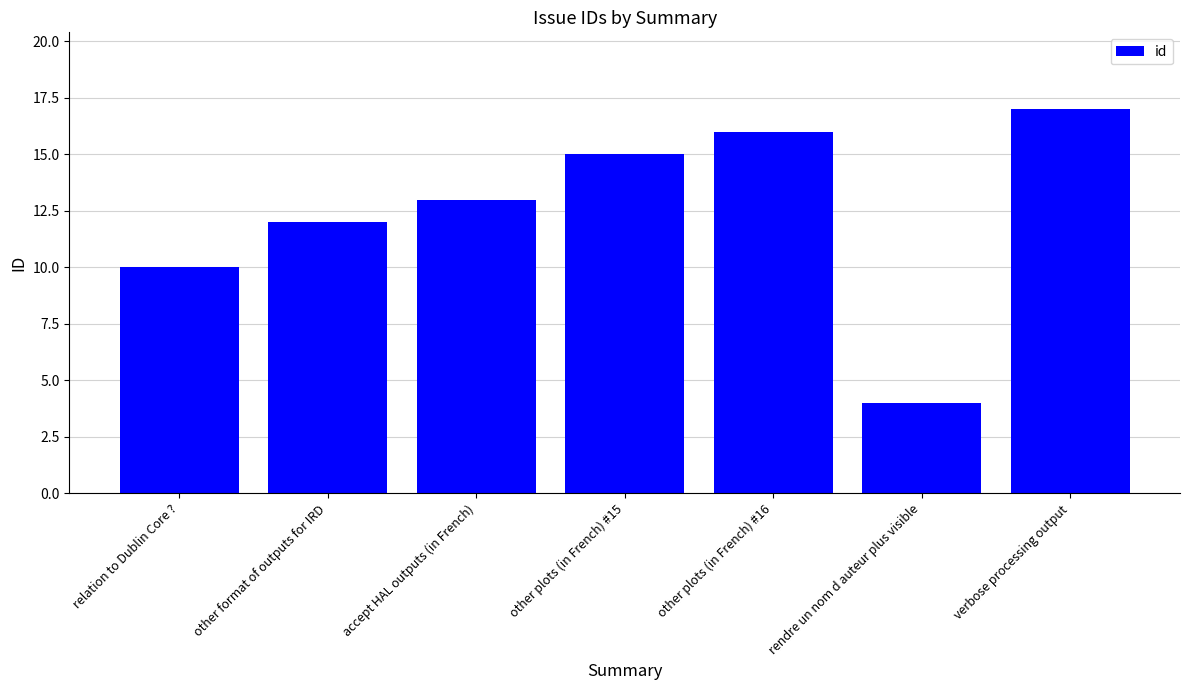

What is the change in value from relation to Dublin Core ? to other format of outputs for IRD?

+2